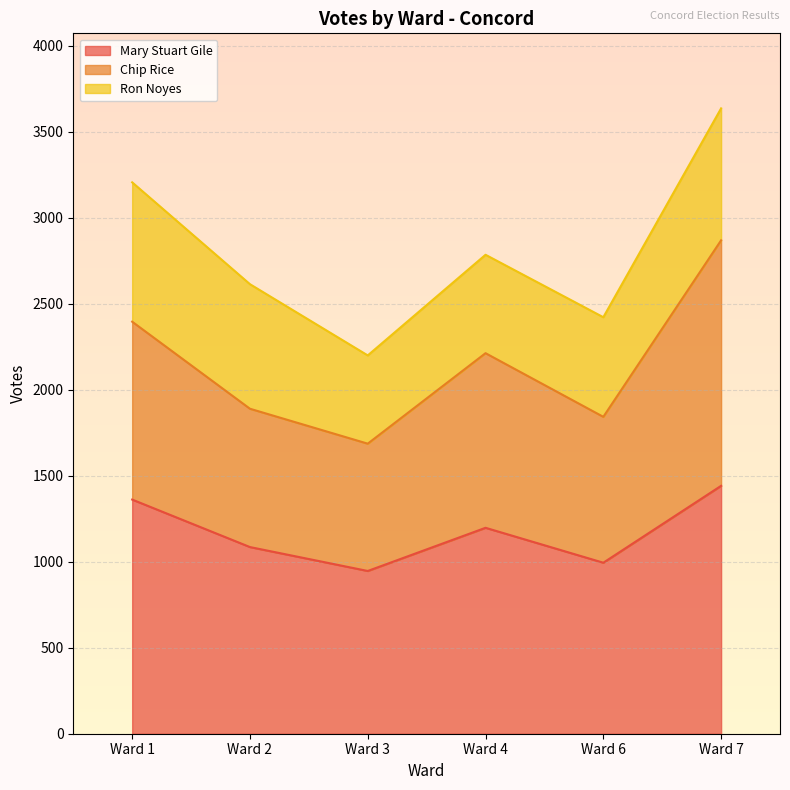

What is the total value across all series at Ward 1?

3205